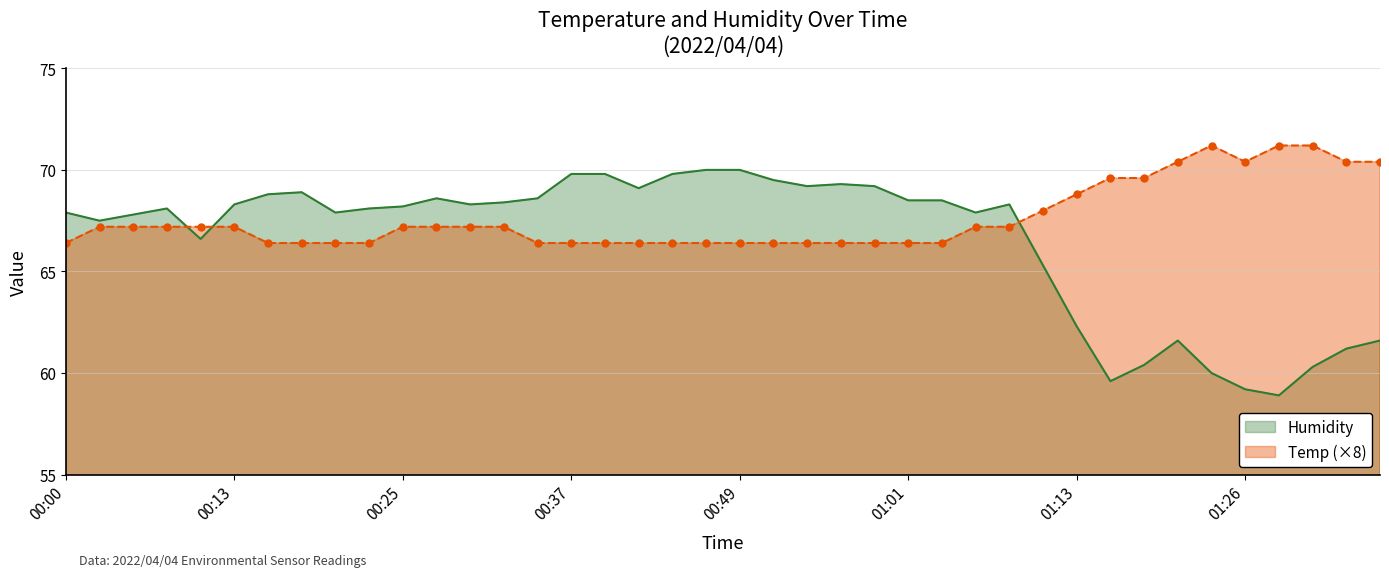

At which category is the sum across all series the highest?

00:47